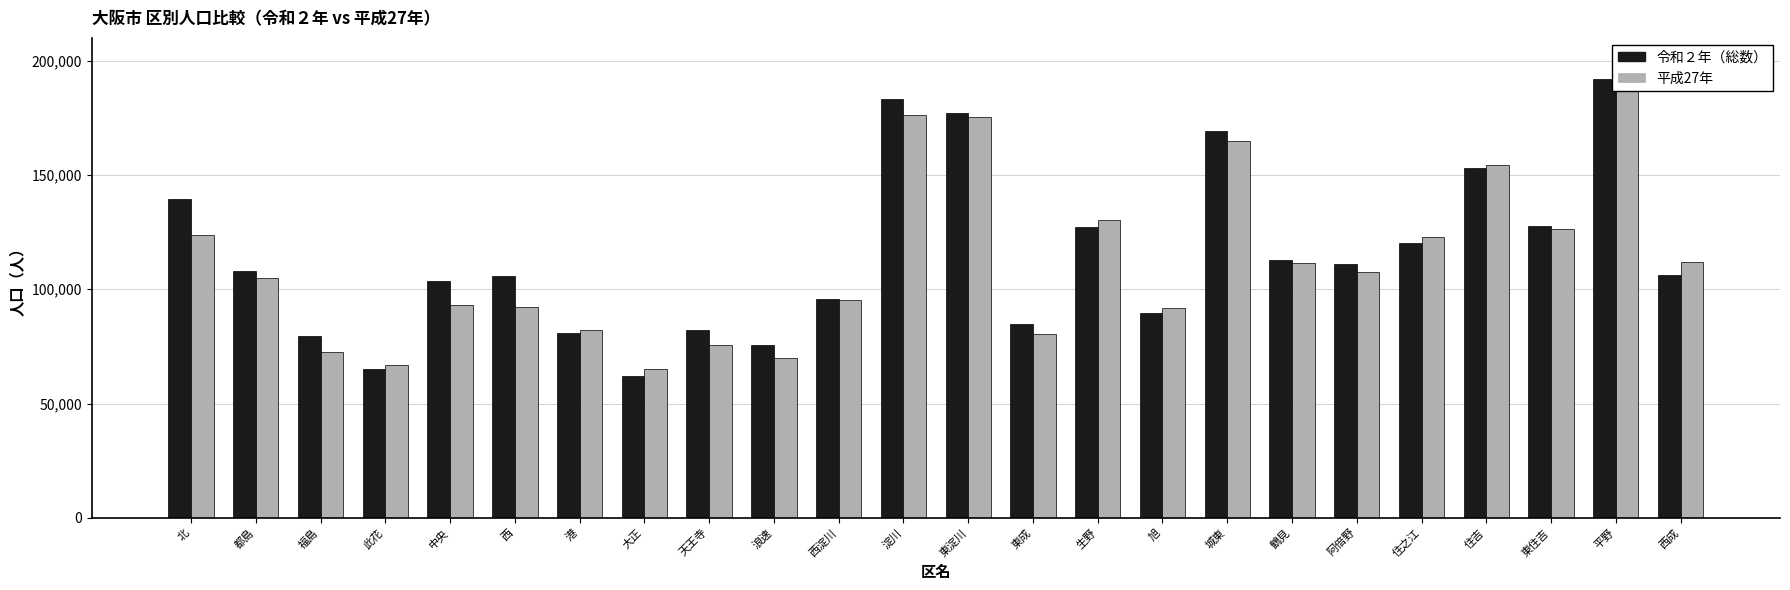

Rank the series by their average value, from highest to lowest.

令和２年（総数）, 平成27年